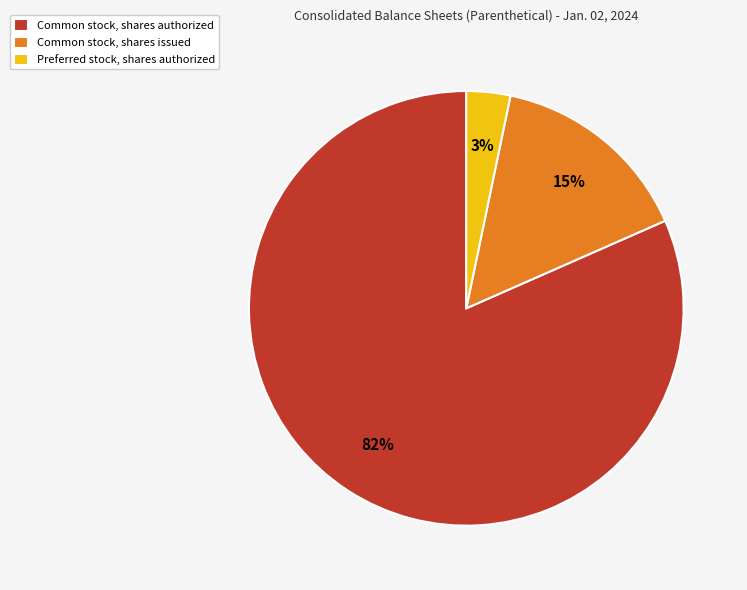

To the nearest percent, what is the average slice percentage?

33%